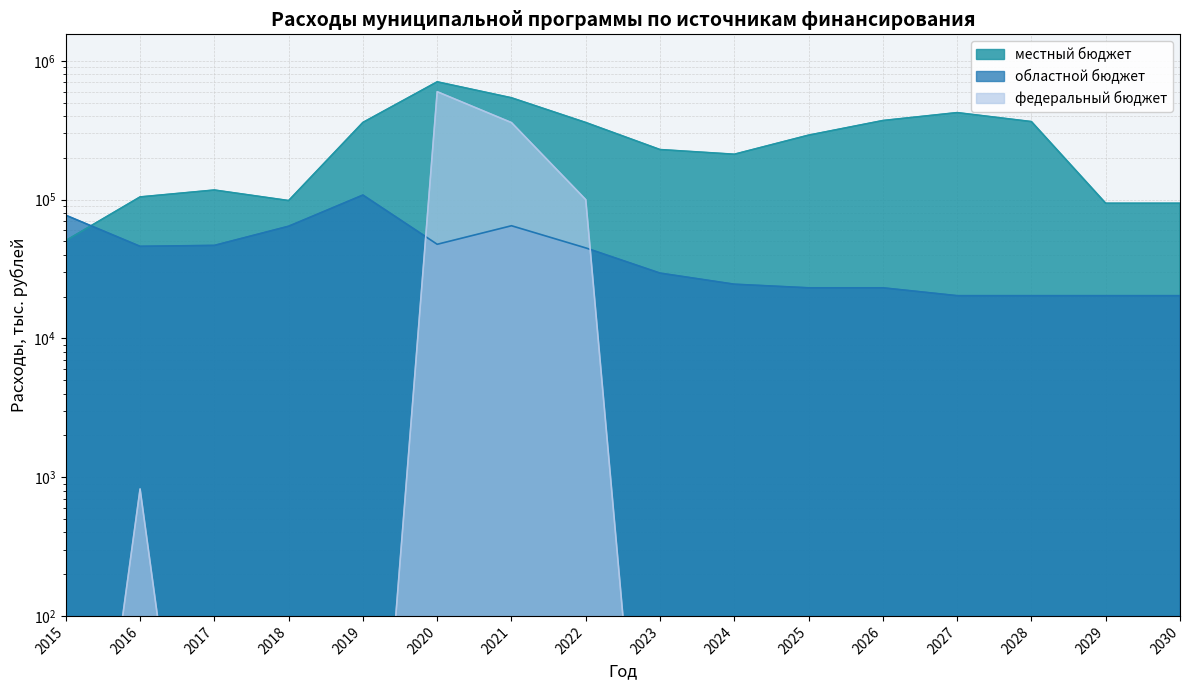

How many interior local valleys does the областной бюджет series have?

2